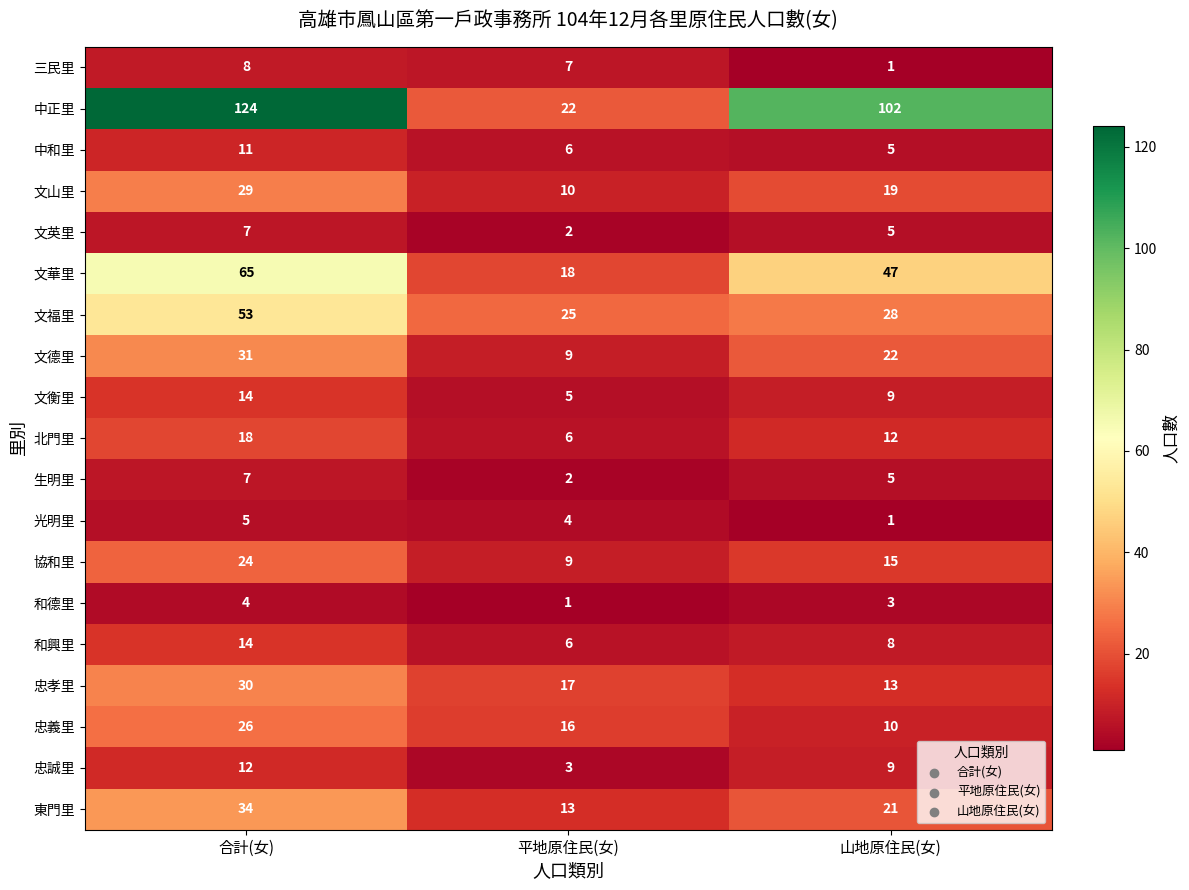

Between 合計(女) and 山地原住民(女), which series saw the biggest shift?

文福里